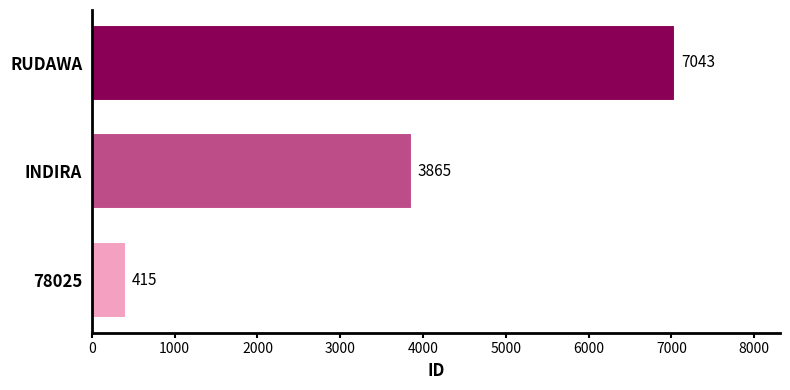

Rank the categories by value from highest to lowest.

RUDAWA, INDIRA, 78025